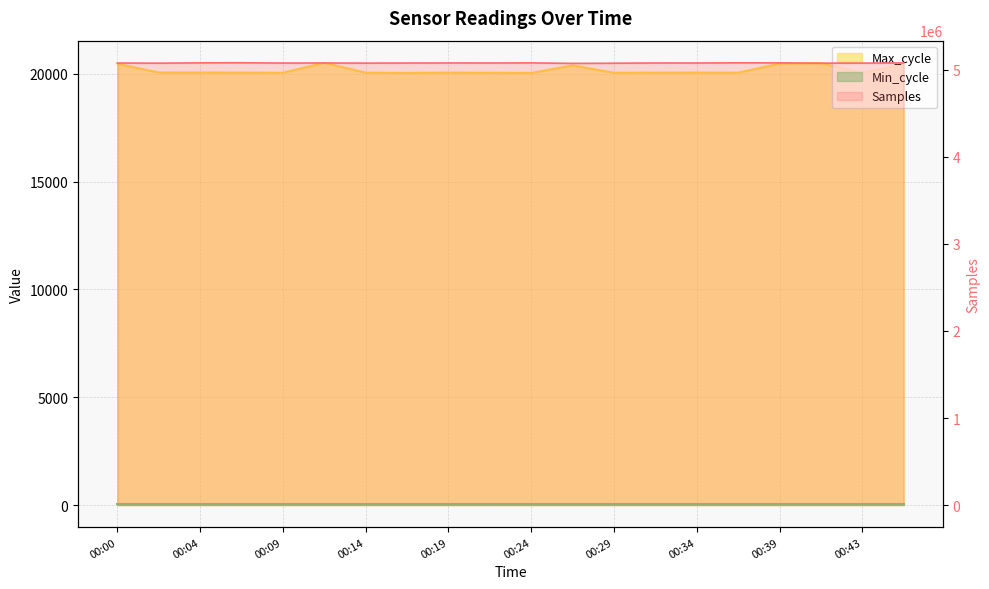

Is it true that Max_cycle equals 12825 at 00:12?

False